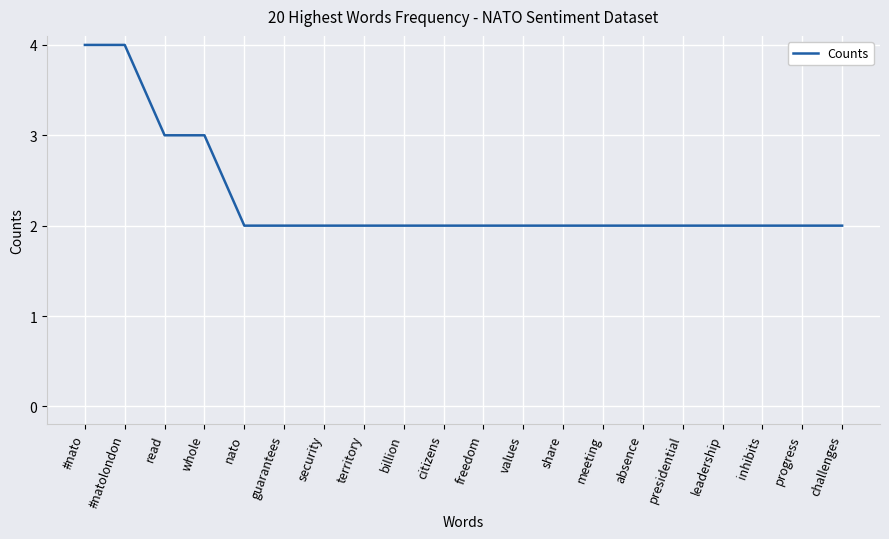

Approximately how many times larger is the value at security compared to billion?

1.0